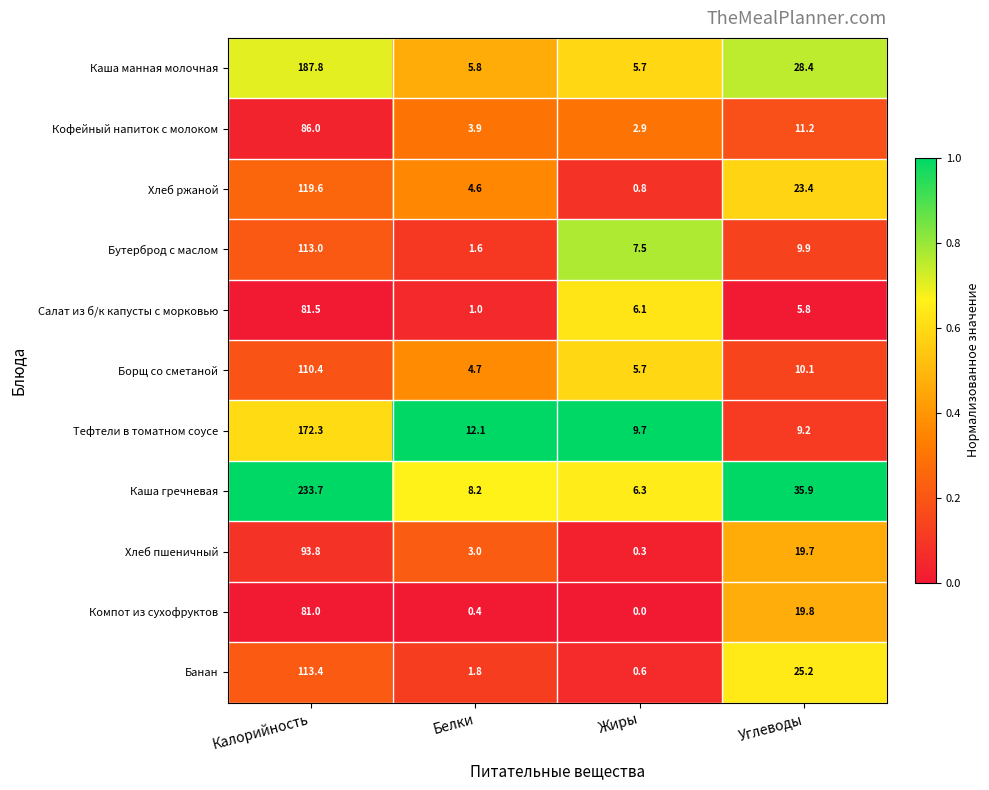

At Белки, list the series in order from smallest to largest.

Компот из сухофруктов, Салат из б/к капусты с морковью, Бутерброд с маслом, Банан, Хлеб пшеничный, Кофейный напиток с молоком, Хлеб ржаной, Борщ со сметаной, Каша манная молочная, Каша гречневая, Тефтели в томатном соусе